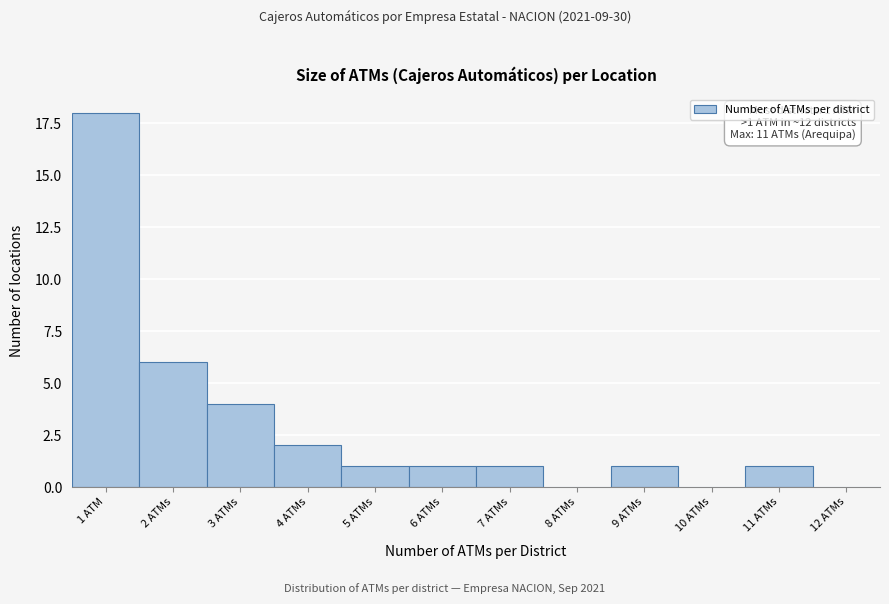

Reading left to right, list all the values displayed in this chart.

1 ATM=18	2 ATMs=6	3 ATMs=4	4 ATMs=2	5 ATMs=1	6 ATMs=1	7 ATMs=1	8 ATMs=0	9 ATMs=1	10 ATMs=0	11 ATMs=1	12 ATMs=0